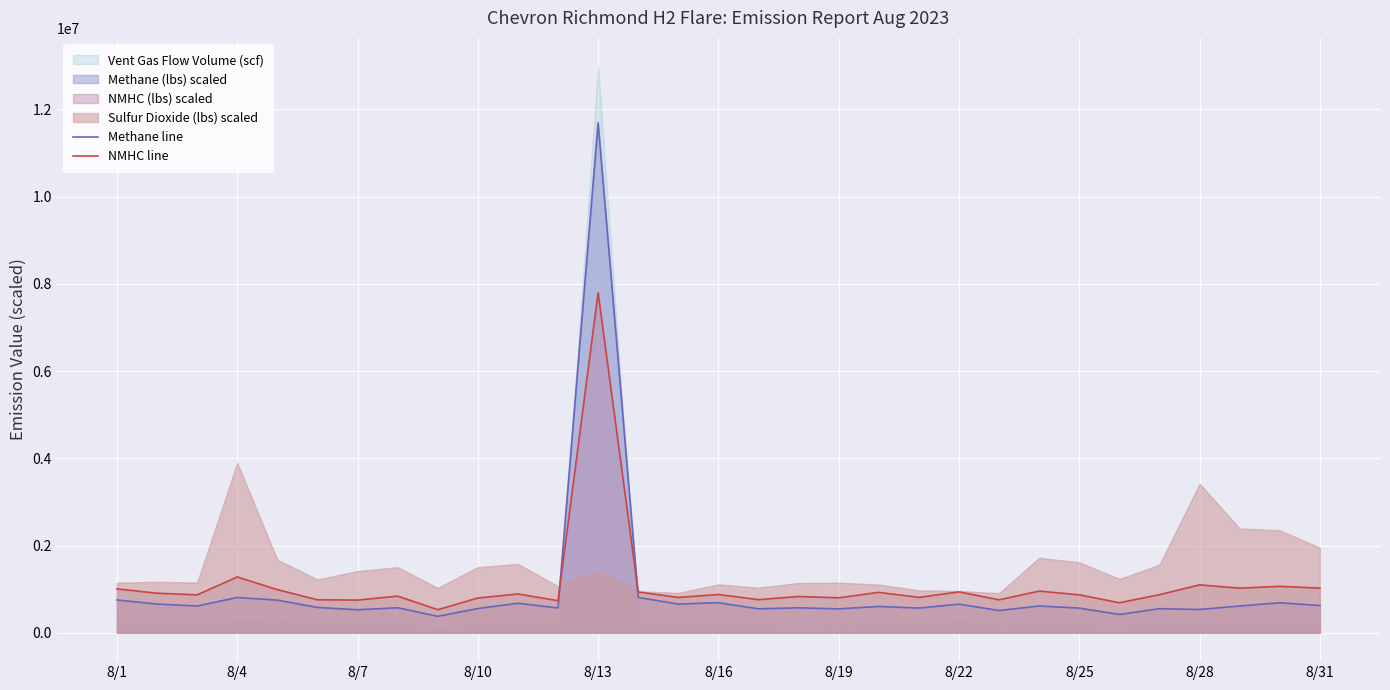

Which category has the highest value in the Methane line series?

8/13